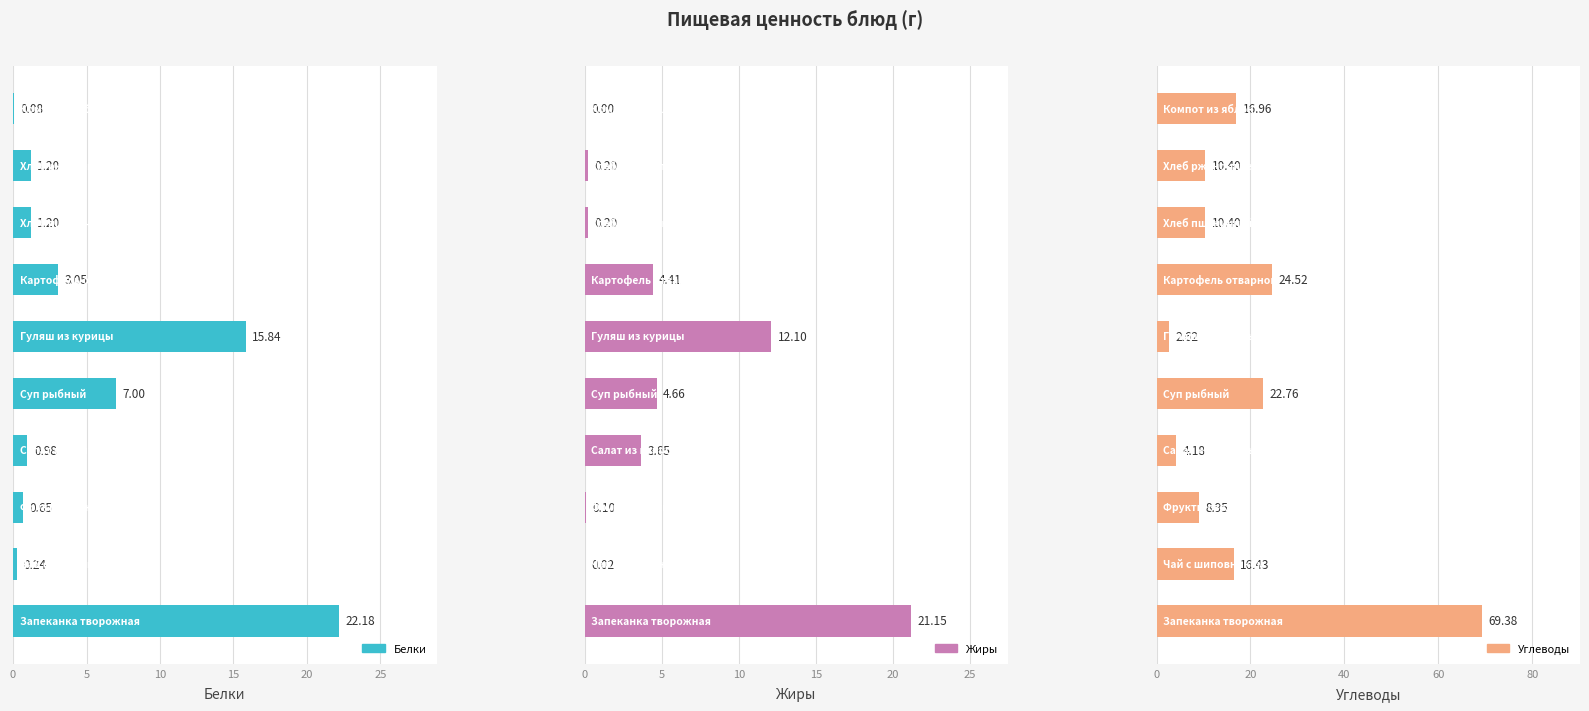

How many data points in Жиры are less than 3?

5